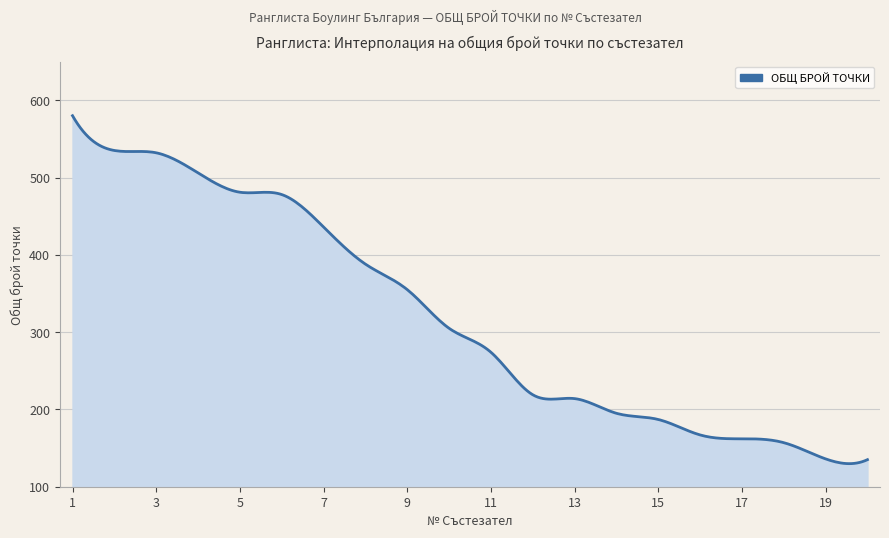

What is the smallest value displayed?

129.9